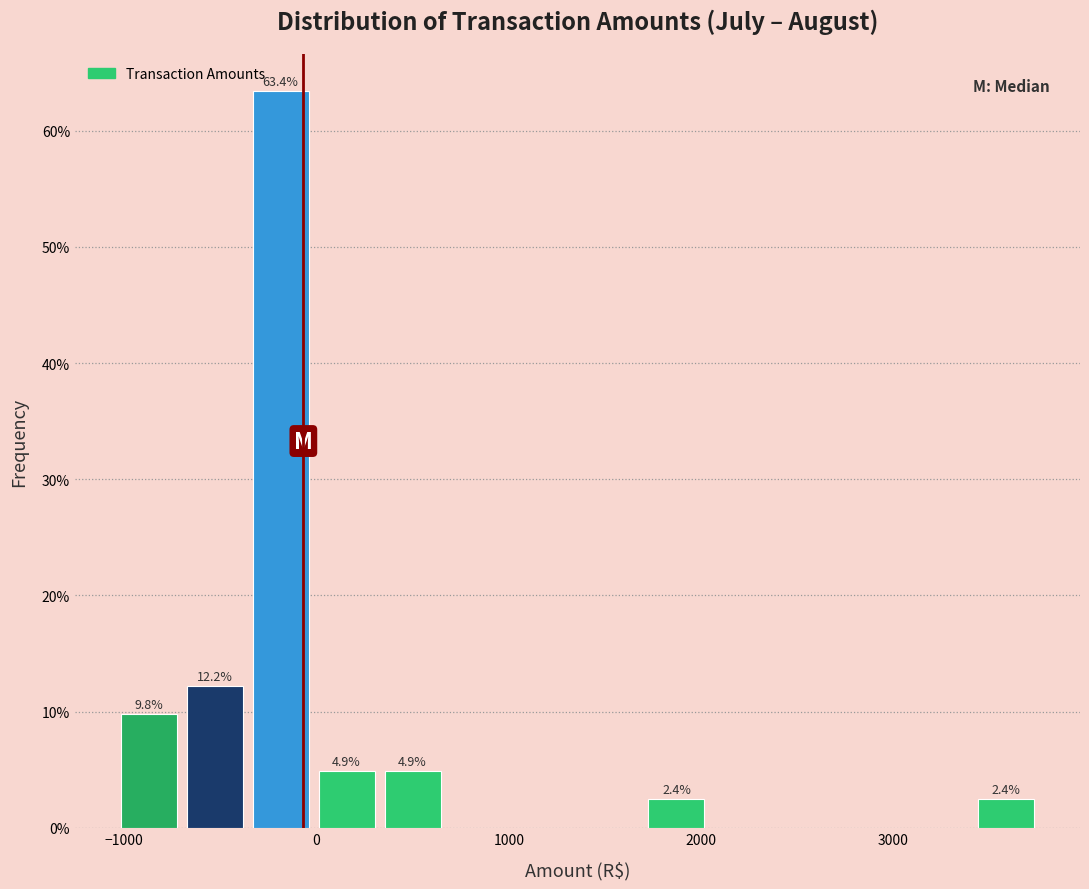

Read against the x-axis, roughly where is the centre of the tallest bar?

-200